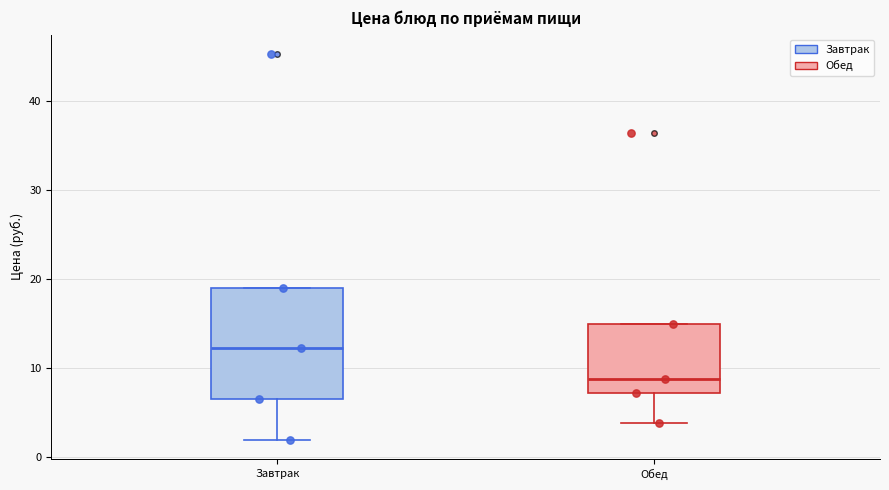

Where does the median line of the box for Завтрак sit on the y-axis? The values are not printed on the chart, so give them approximately, as read against the axis.

12